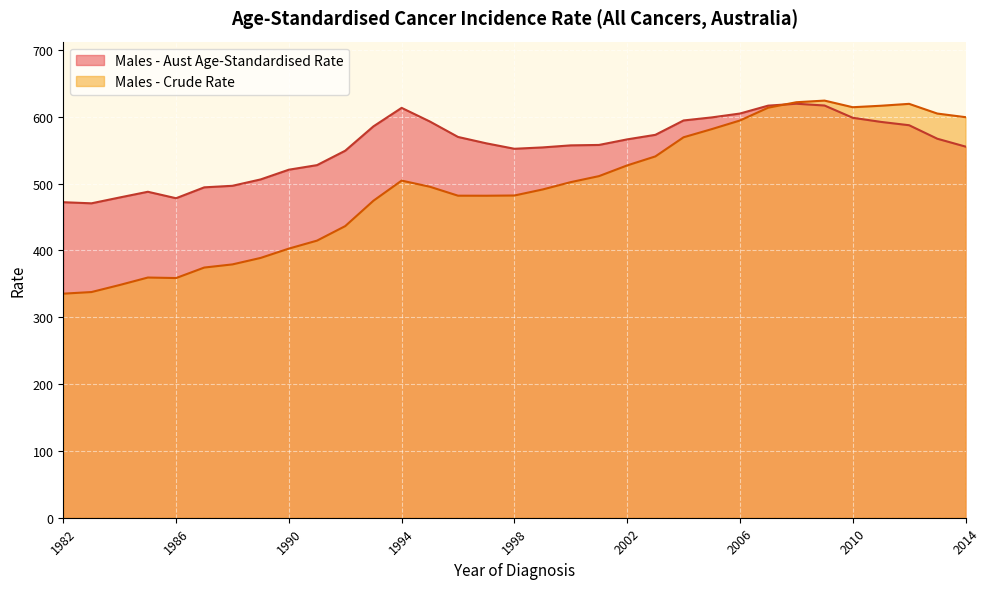

Rank the categories by value from lowest to highest.

1982, 1983, 1984, 1986, 1985, 1987, 1988, 1989, 1990, 1991, 1992, 1993, 1997, 1996, 1998, 1999, 1995, 2000, 1994, 2001, 2002, 2003, 2004, 2005, 2006, 2014, 2013, 2007, 2010, 2011, 2012, 2008, 2009